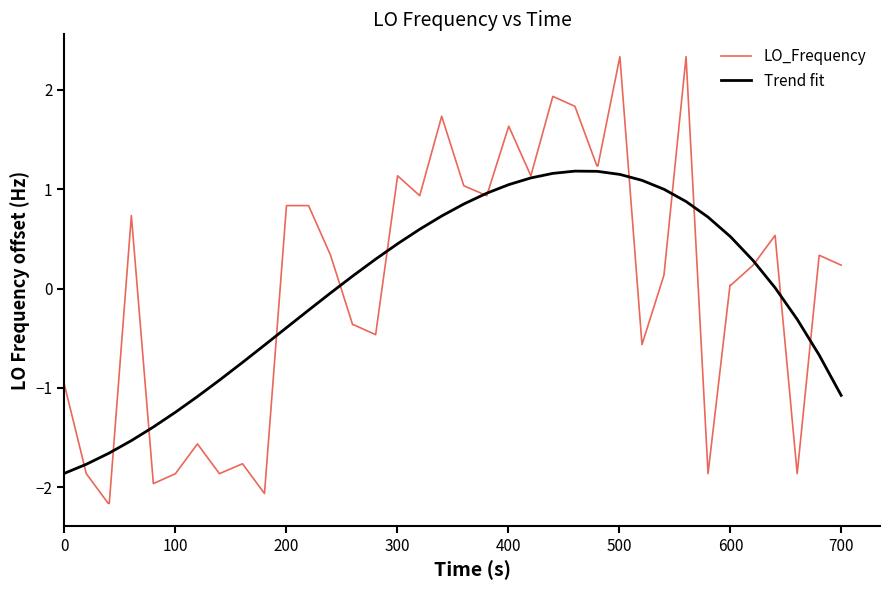

List the series in order of their peak value, highest first.

LO_Frequency, Trend fit